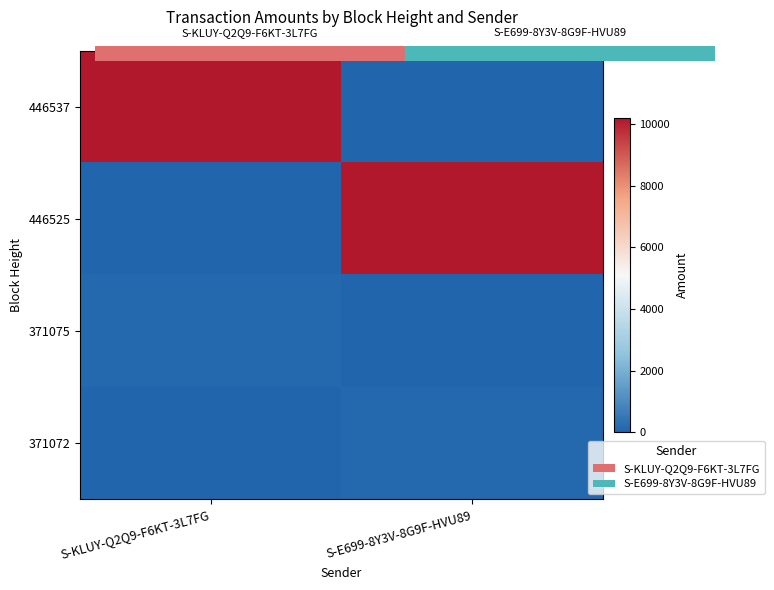

At S-E699-8Y3V-8G9F-HVU89, list the series in order from smallest to largest.

446537, 371075, 371072, 446525